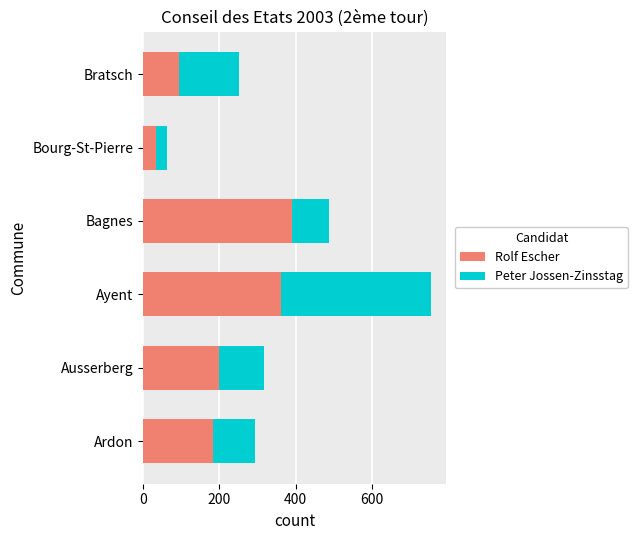

List the labels in order of Rolf Escher value, largest first.

Bagnes, Ayent, Ausserberg, Ardon, Bratsch, Bourg-St-Pierre